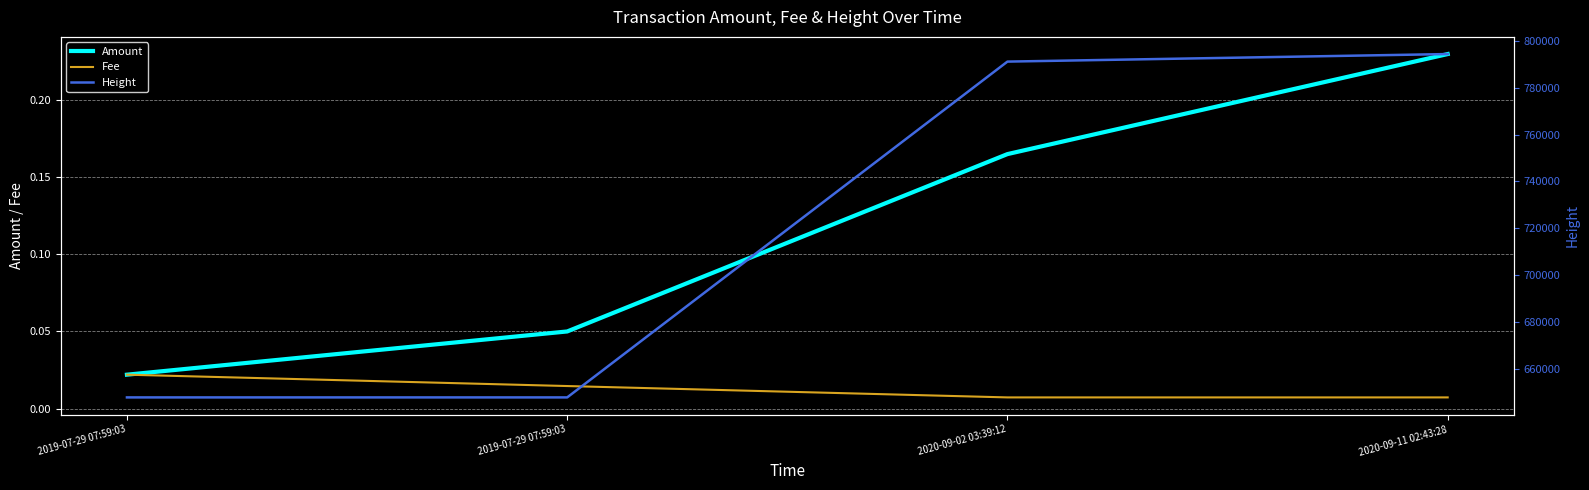

Where is Height nearest to the value 721081?

2020-09-02 03:39:12